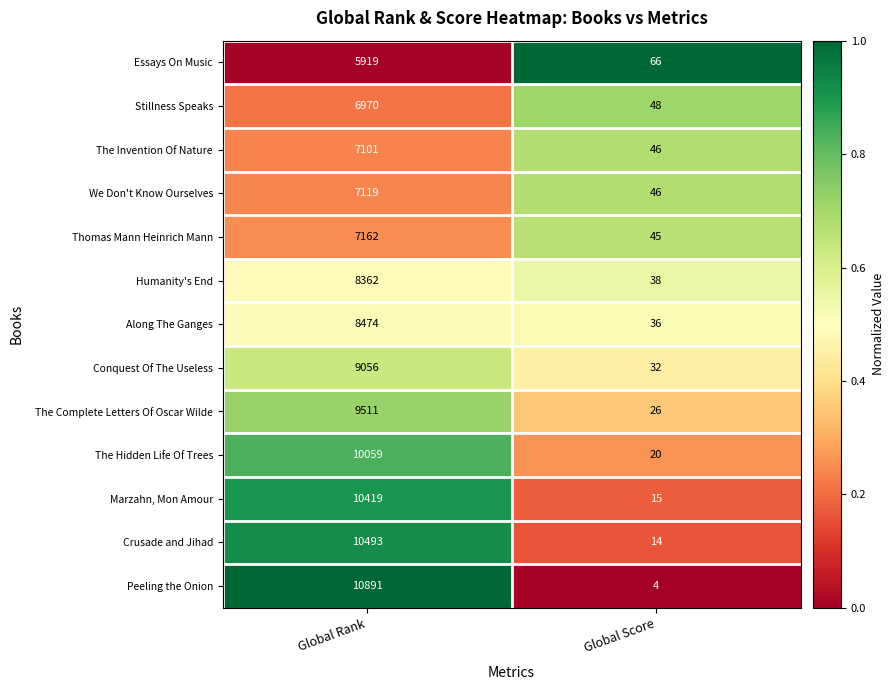

What is the greatest value displayed?

10891